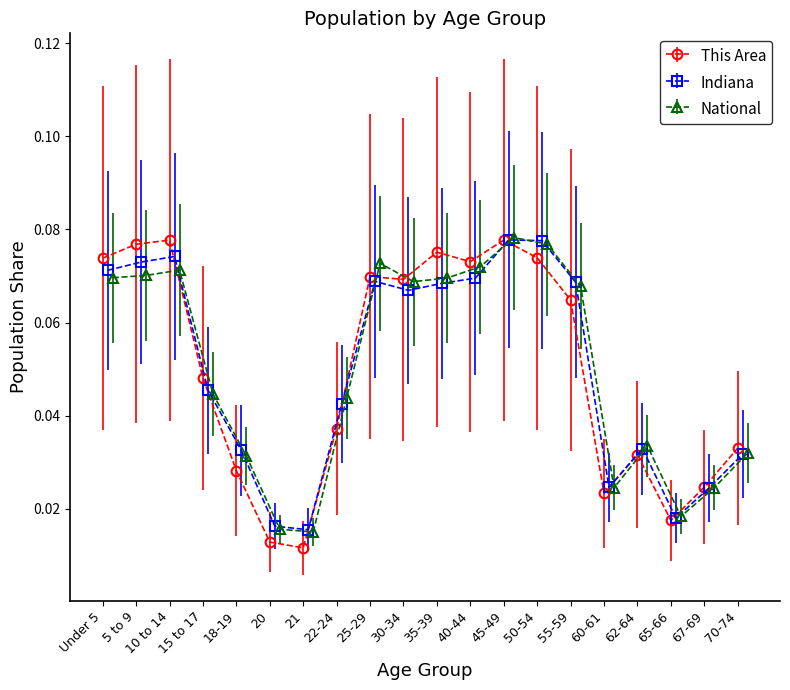

After their last crossing, which series has the higher values: National or This Area?

This Area